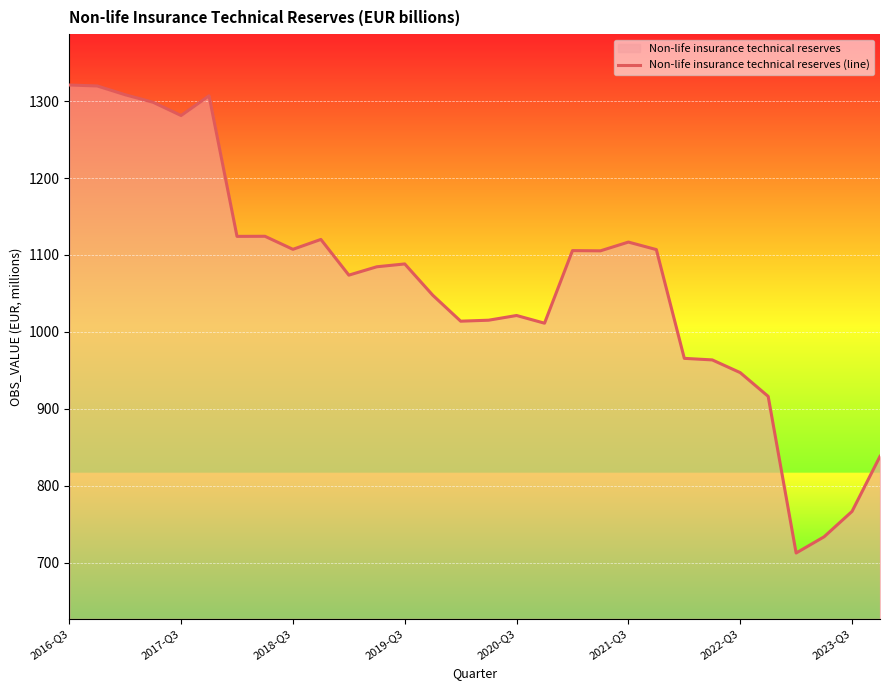

How many interior local valleys (lower than both neighbors) does the data have?

8